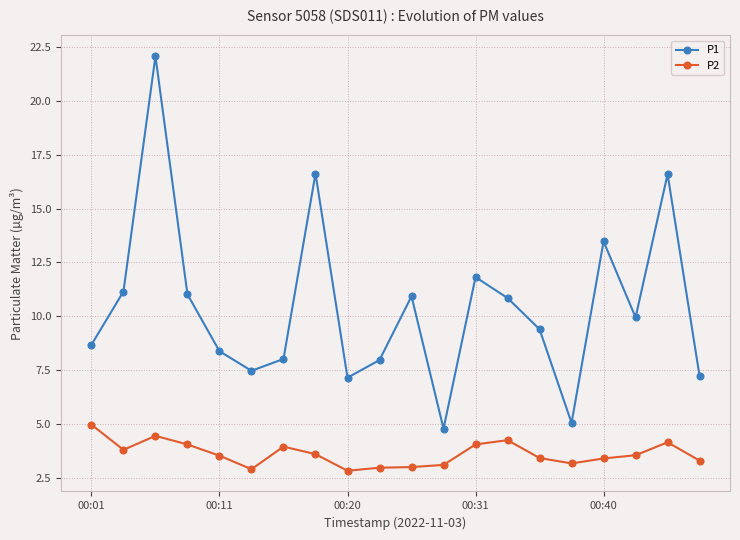

What is the greatest value displayed?

22.1